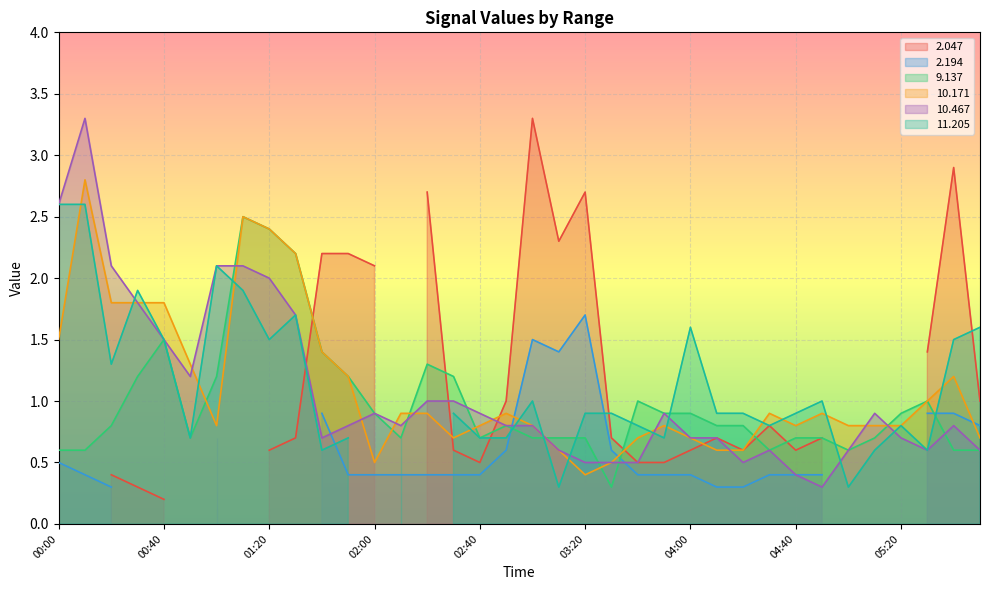

Which series has the largest range (max minus min)?

 10.467